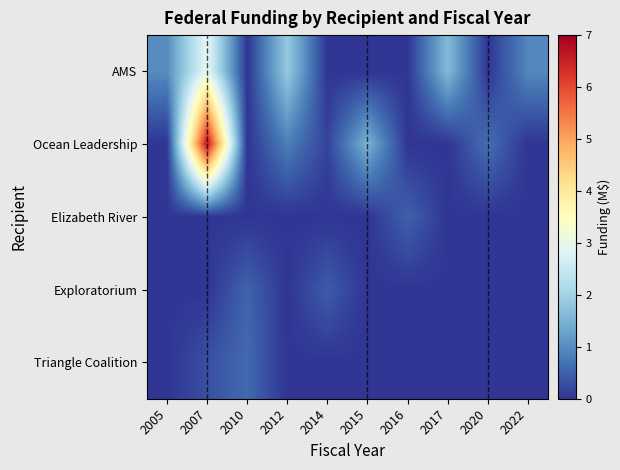

Rank the series at 2022 from lowest to highest value.

Ocean Leadership, Elizabeth River, Exploratorium, Triangle Coalition, AMS